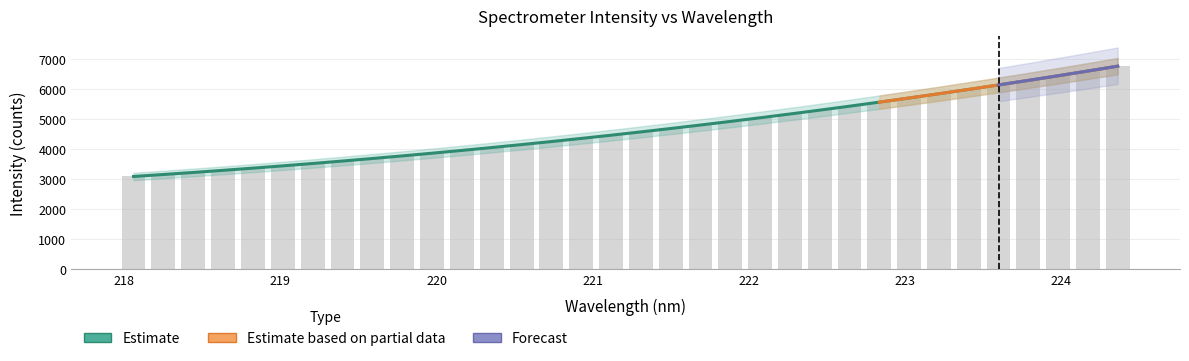

Reading right to left, transcribe all the data shown in this chart.

6771.7	6606.5	6450.8	6296.7	6142.9	5996.1	5848.8	5709.8	5574.6	5439.7	5304.2	5174.1	5051.5	4925.9	4804.5	4695.2	4586.1	4473.1	4361.5	4258.4	4157.8	4060.3	3962.2	3868.6	3779.5	3694.1	3609.6	3528.8	3448.9	3372.0	3302.0	3226.9	3162.6	3096.0